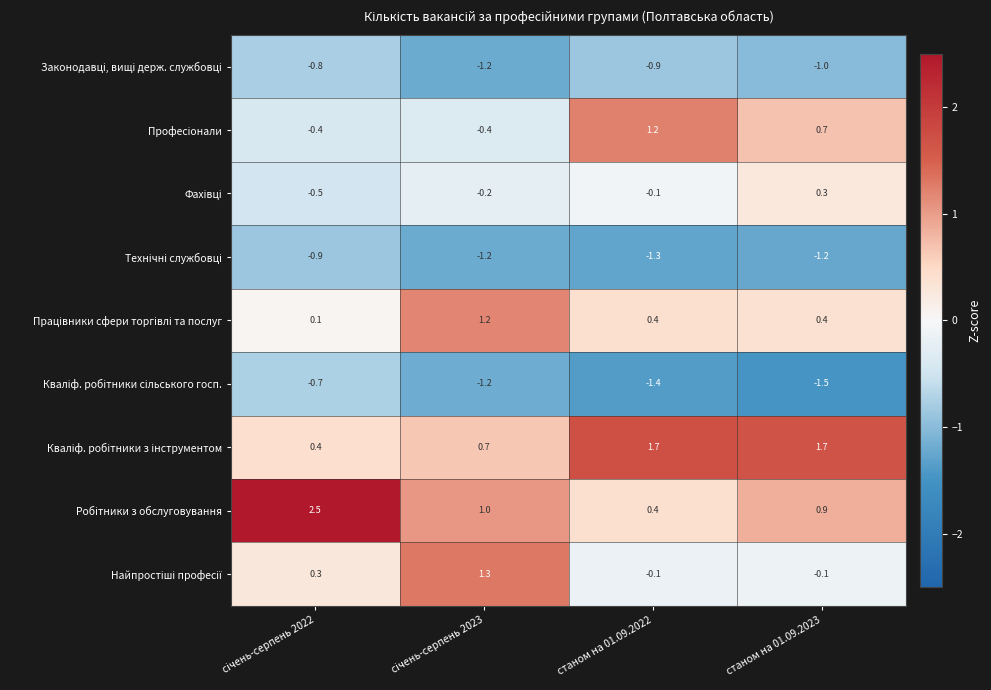

At how many categories does at least one series exceed 0?

4